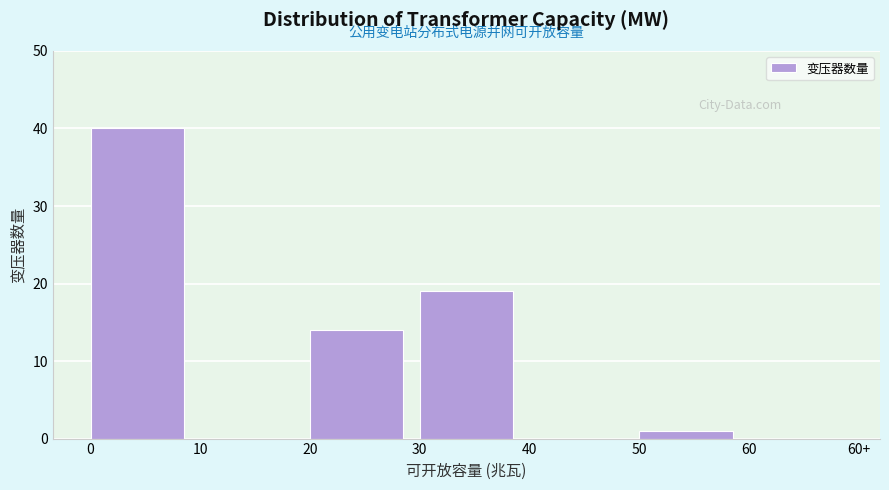

Reading left to right, what are all the values shown in this chart?

0=40	10=0	20=14	30=19	40=0	50=1	60=0